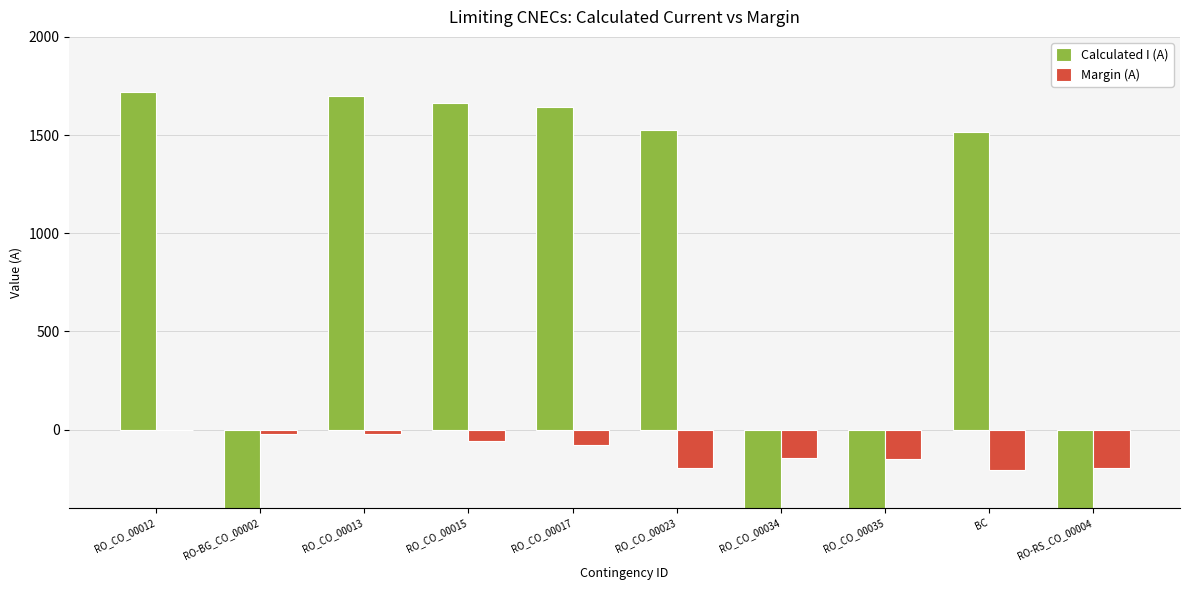

What is the difference between the Calculated I (A) values at RO_CO_00035 and RO_CO_00015?

2761